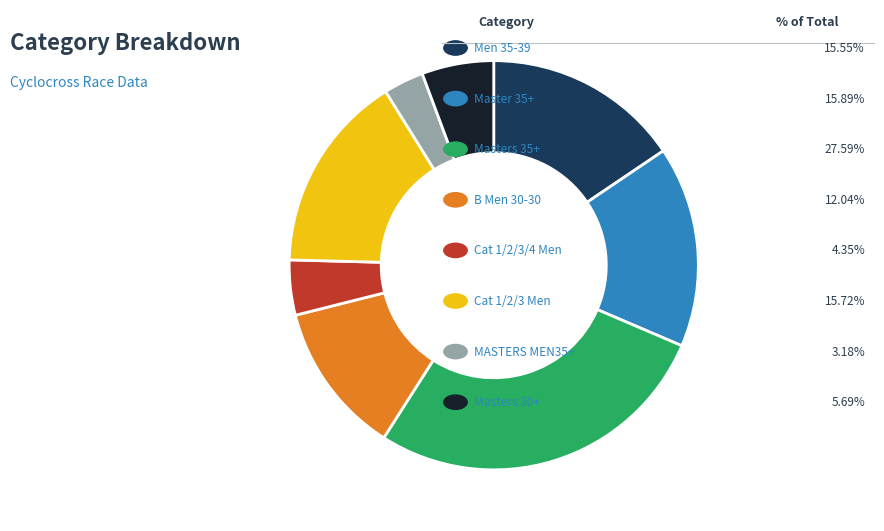

Does any single category account for the majority?

No